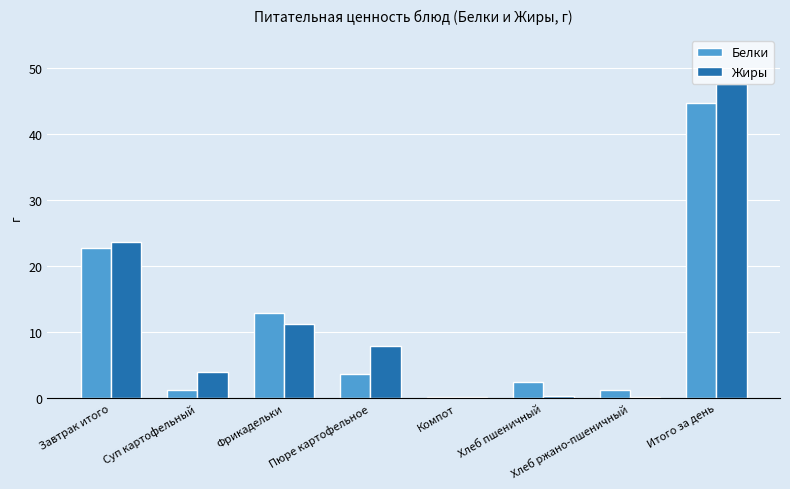

At which label does Белки reach its peak?

Итого за день